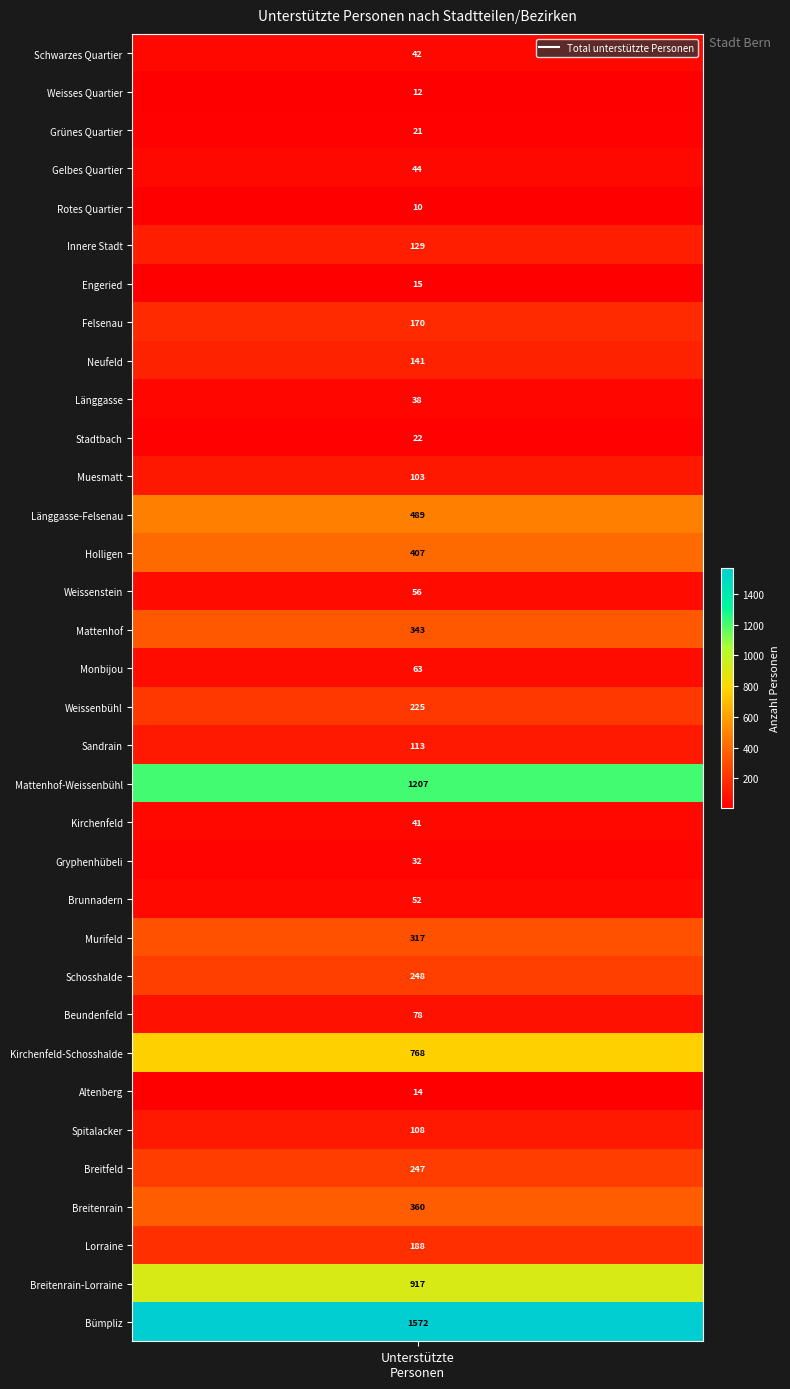

Between Spitalacker and Beundenfeld, which is larger?

Spitalacker